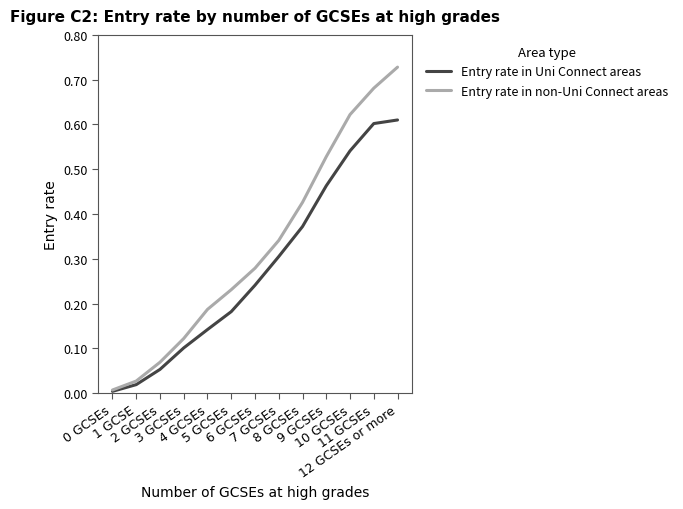

What are all the series names shown in the legend?

Entry rate in Uni Connect areas, Entry rate in non-Uni Connect areas